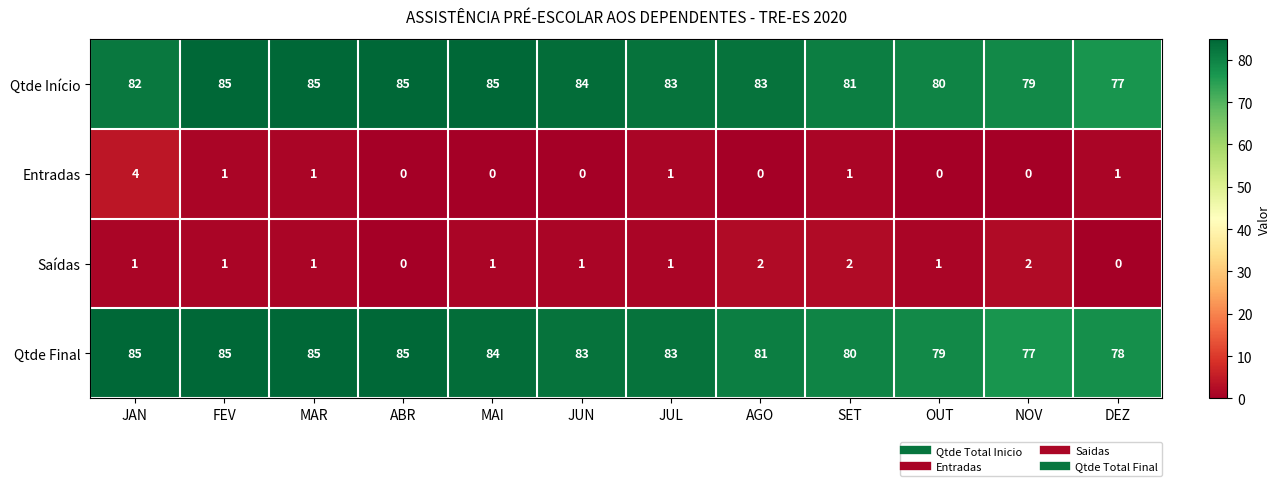

How many Qtde Final values are between 80 and 85?

9